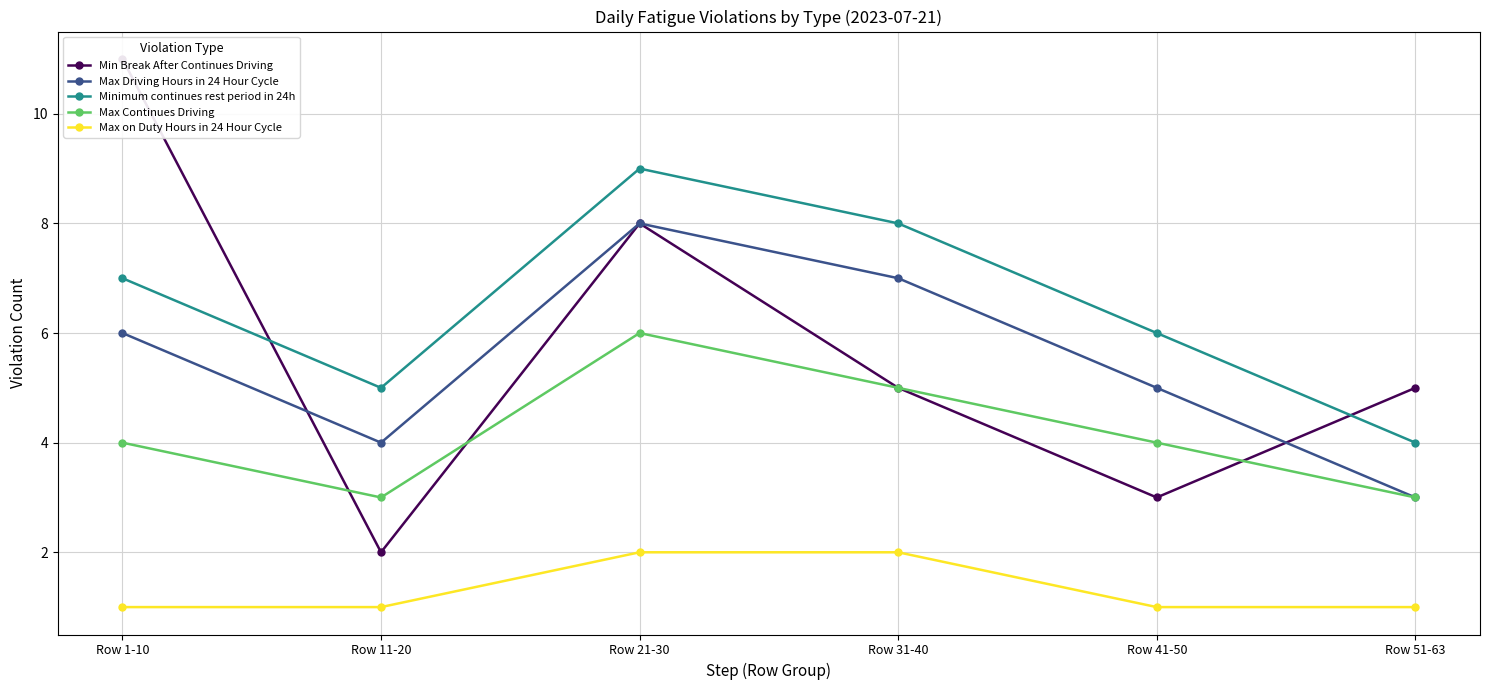

At which category does Max Driving Hours in 24 Hour Cycle reach its first local valley?

Row 11-20